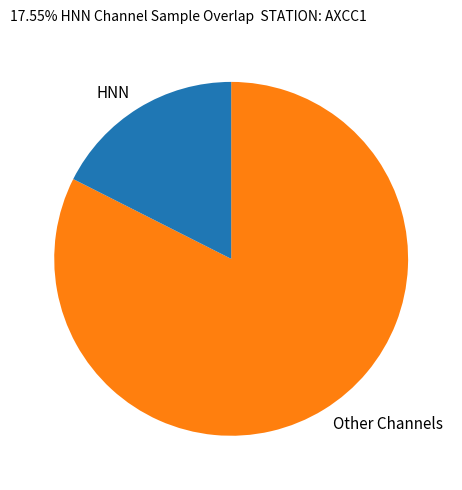

The HNN slice represents 18% of the pie. True or false?

True